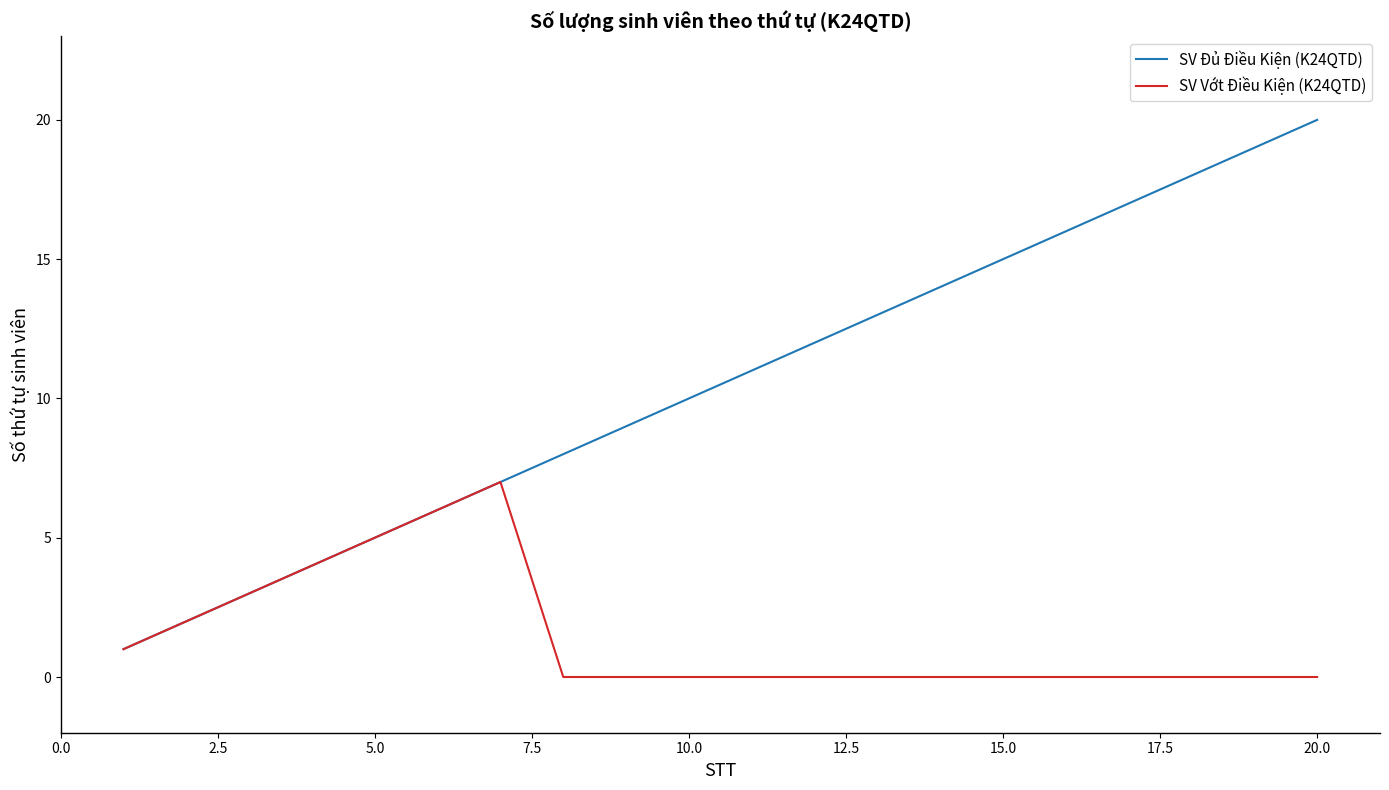

Which series has the largest range (max minus min)?

SV Đủ Điều Kiện (K24QTD)